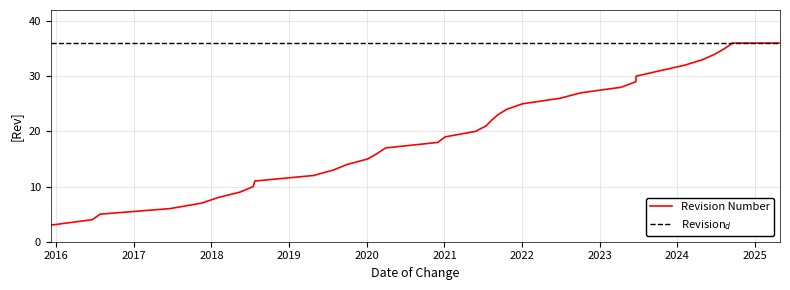

What is the minimum value for Revision Number?

3